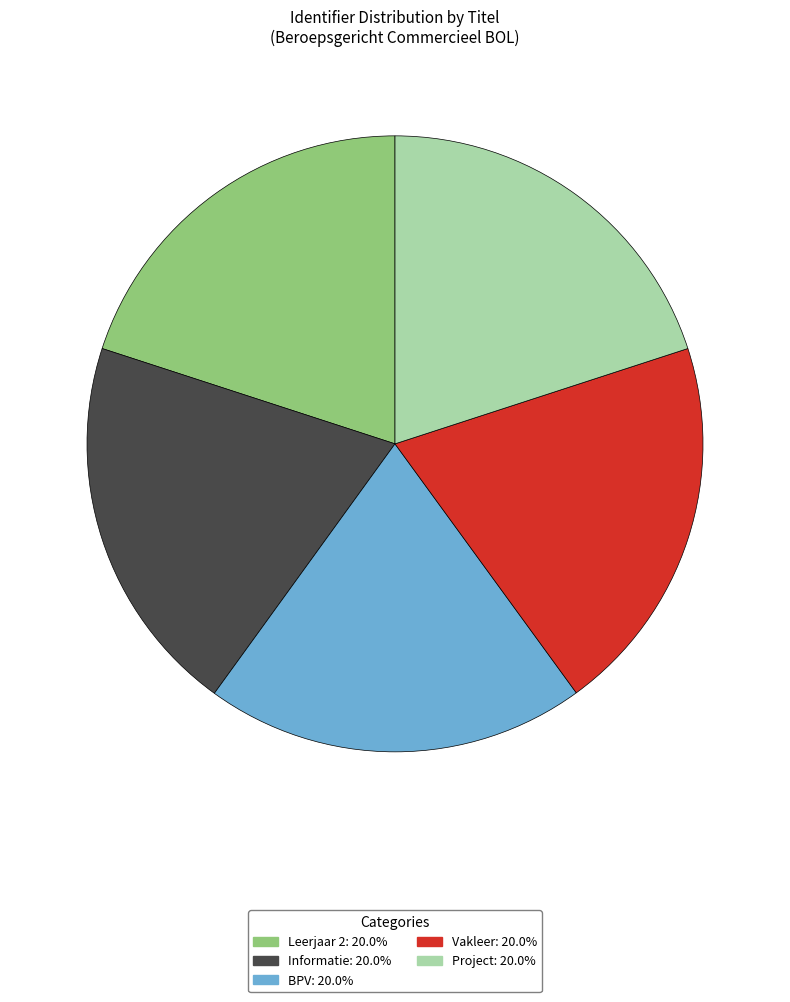

How many slices are in this pie chart?

5